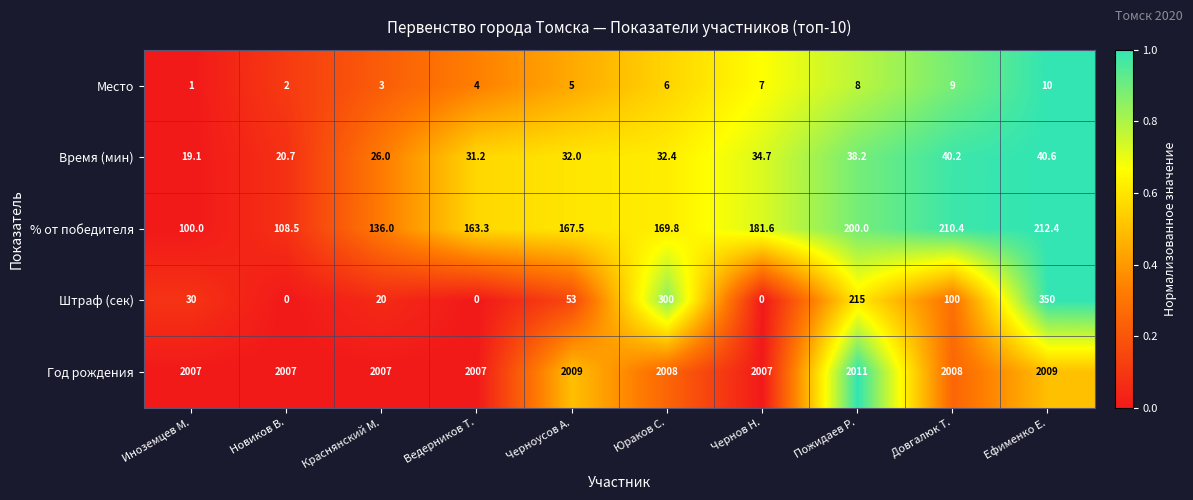

What is the total value across all series at Черноусов А.?

2266.5